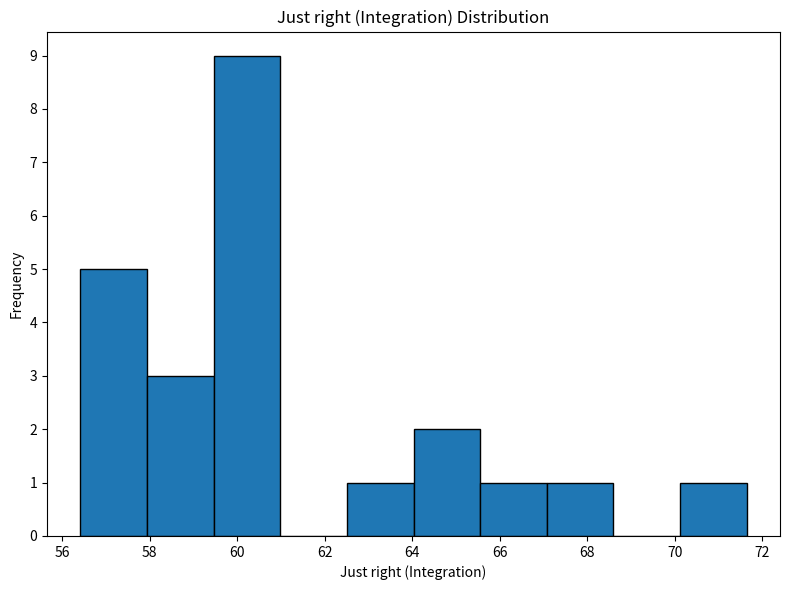

Reading left to right, list every bar in this chart as the range it spans on the x-axis followed by its height. Neither the bar edges nor the heights are printed on the chart, so give them approximately, as read against the axes.

56.4 to 58.0: 5
58.0 to 59.4: 3
59.4 to 61.0: 9
61.0 to 62.6: 0
62.6 to 64.0: 1
64.0 to 65.6: 2
65.6 to 67.0: 1
67.0 to 68.6: 1
68.6 to 70.2: 0
70.2 to 71.6: 1